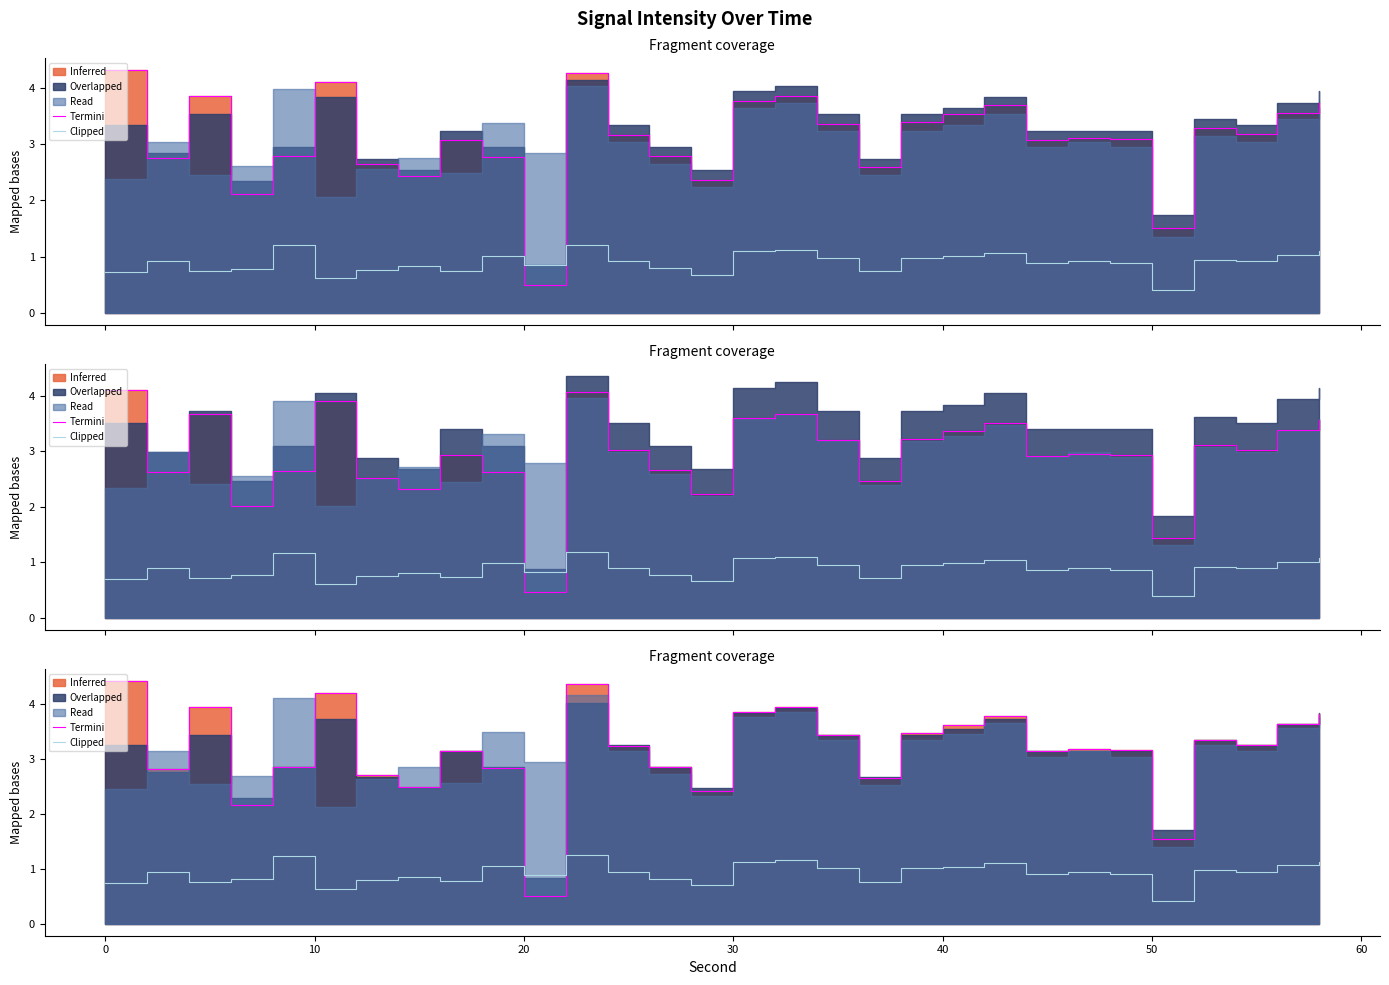

How many times do Termini and Clipped cross each other?

2